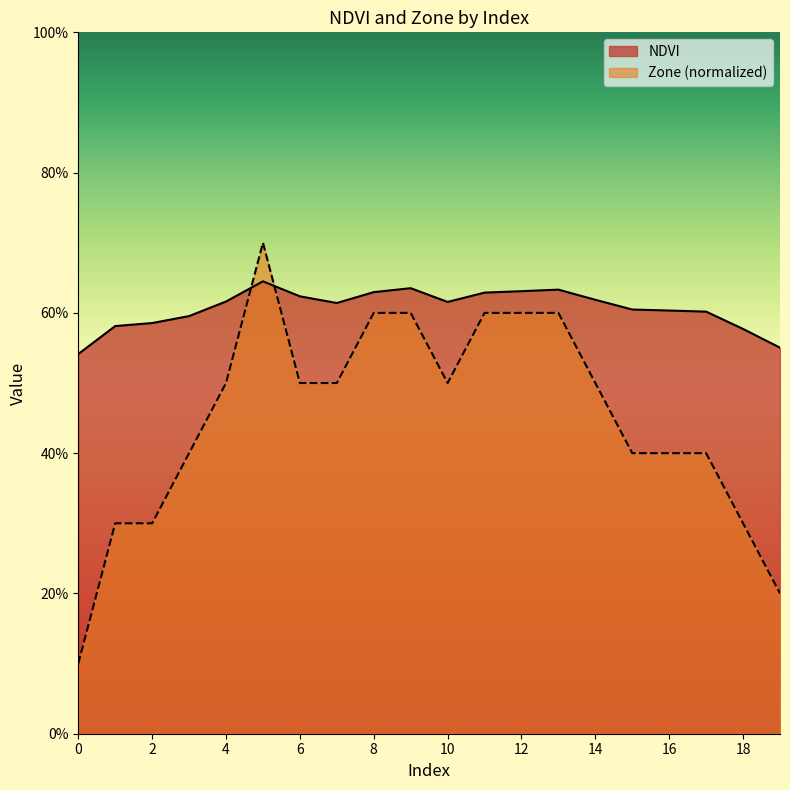

How many intersections are there between Zone and NDVI?

2